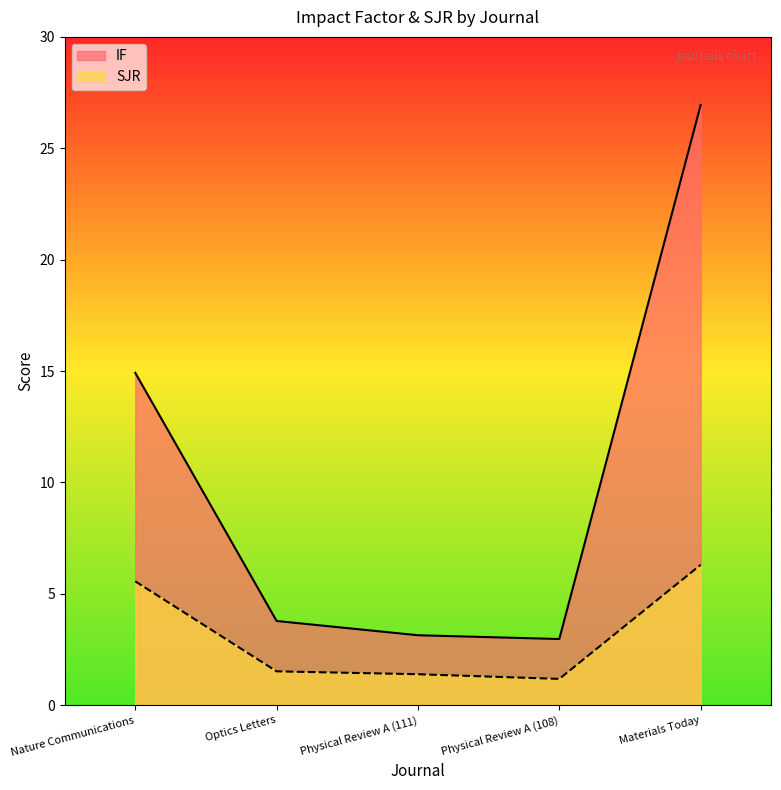

Where does the IF series first go above 3?

Nature Communications